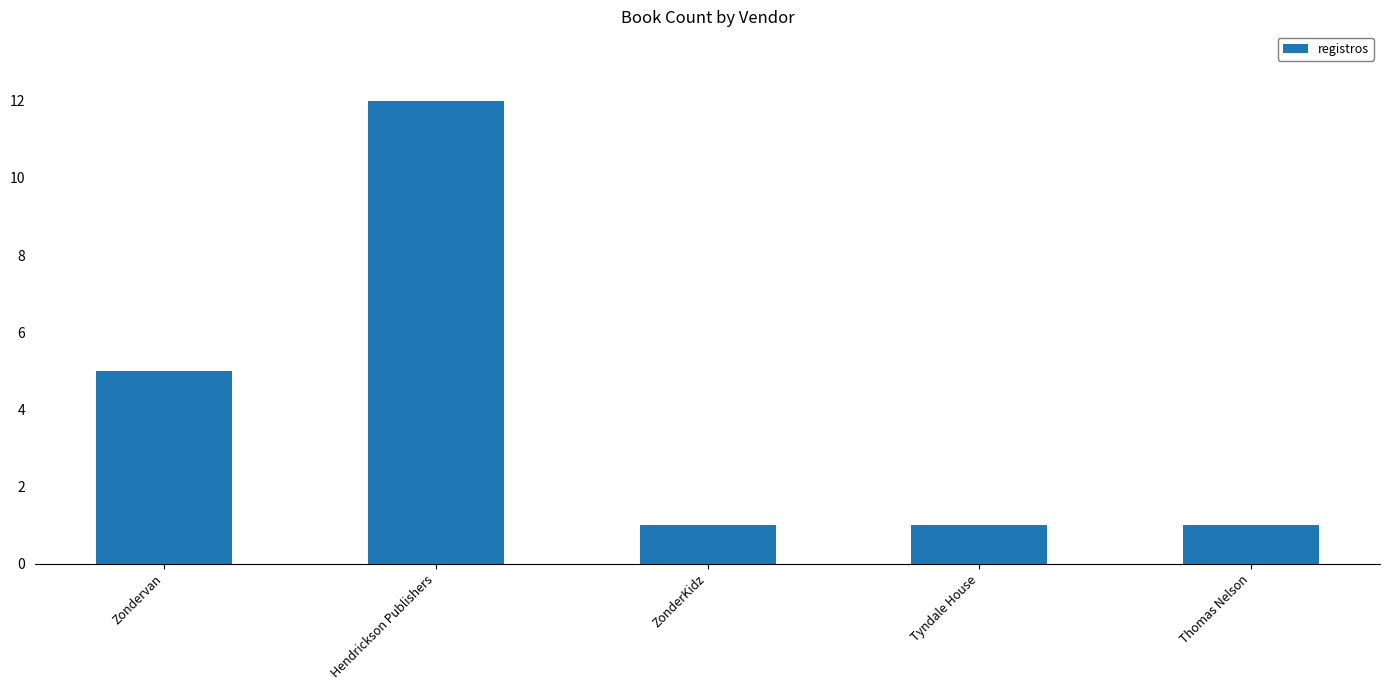

What is the maximum value shown in the chart?

12